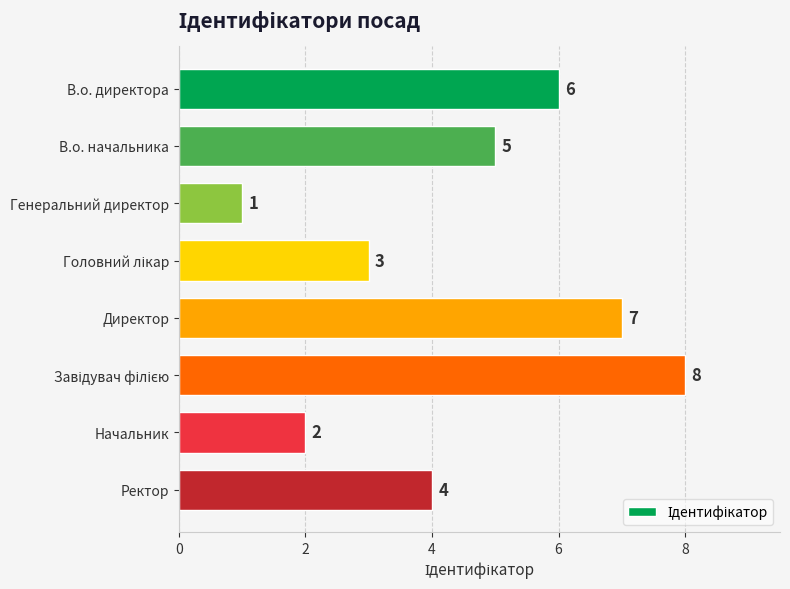

The value at Ректор is 2. True or false?

False